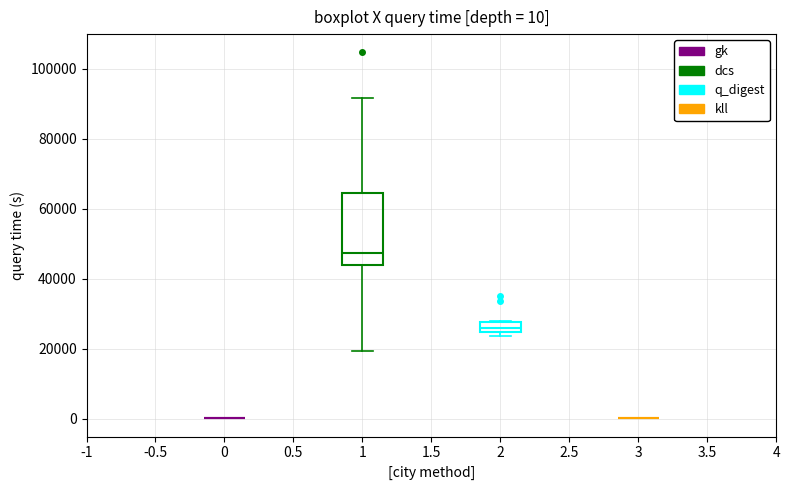

Which box is the tallest, from its lower edge to its upper edge?

1